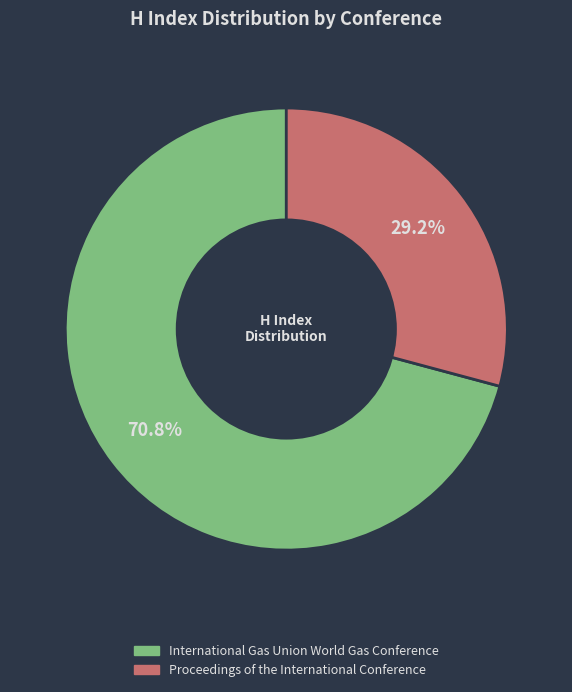

To the nearest percent, what percentage of the pie is International Gas Union World Gas Conference?

71%